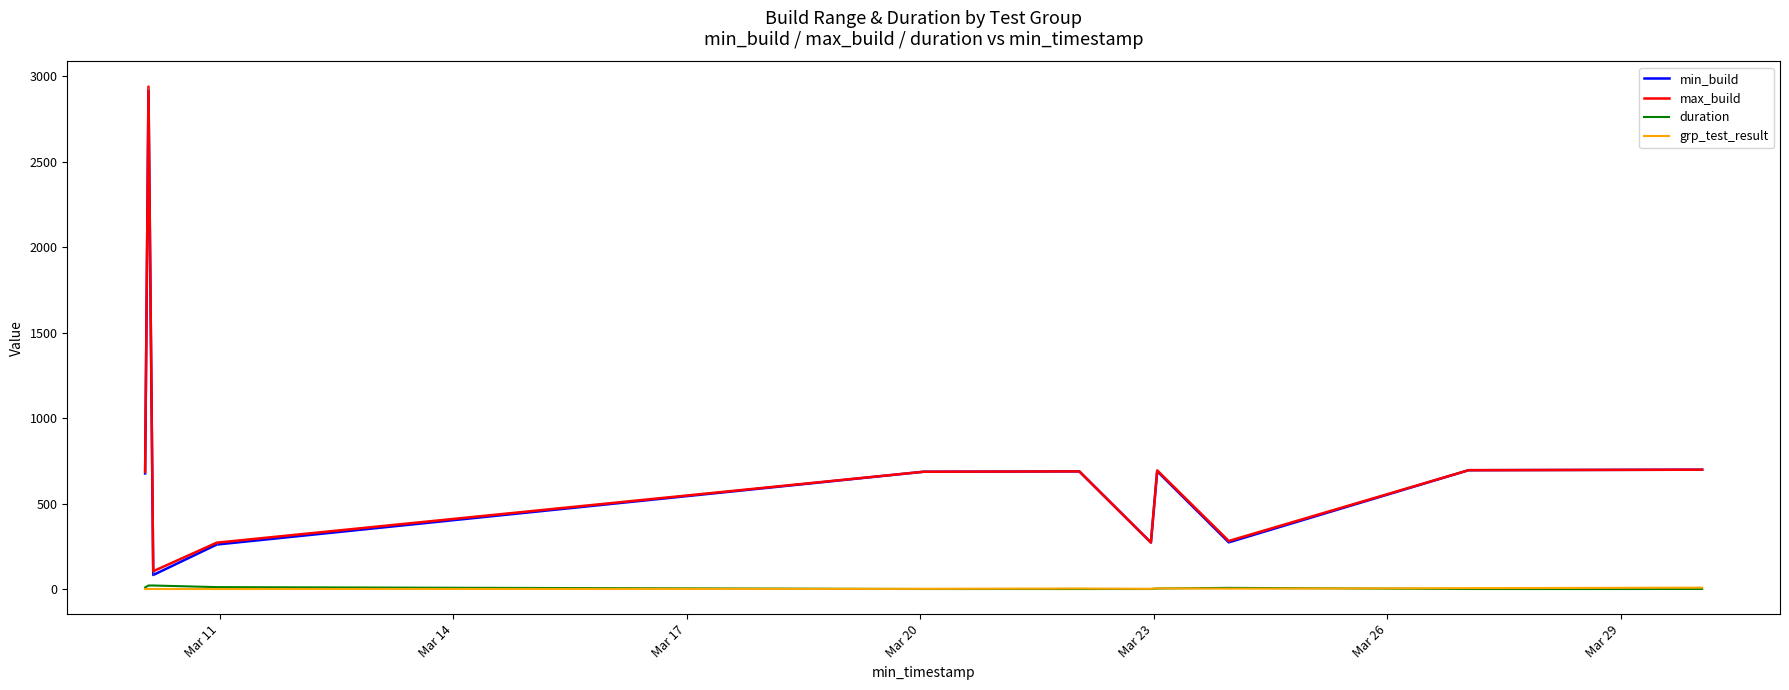

True or false: max_build and grp_test_result cross at least once.

False